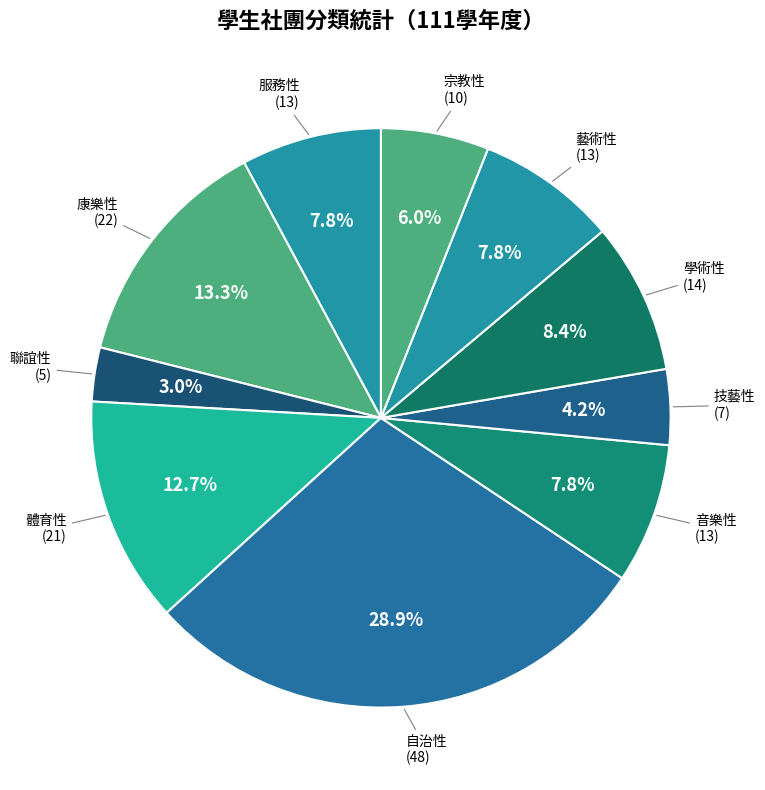

Is it true that 音樂性 is 1% of the pie?

False